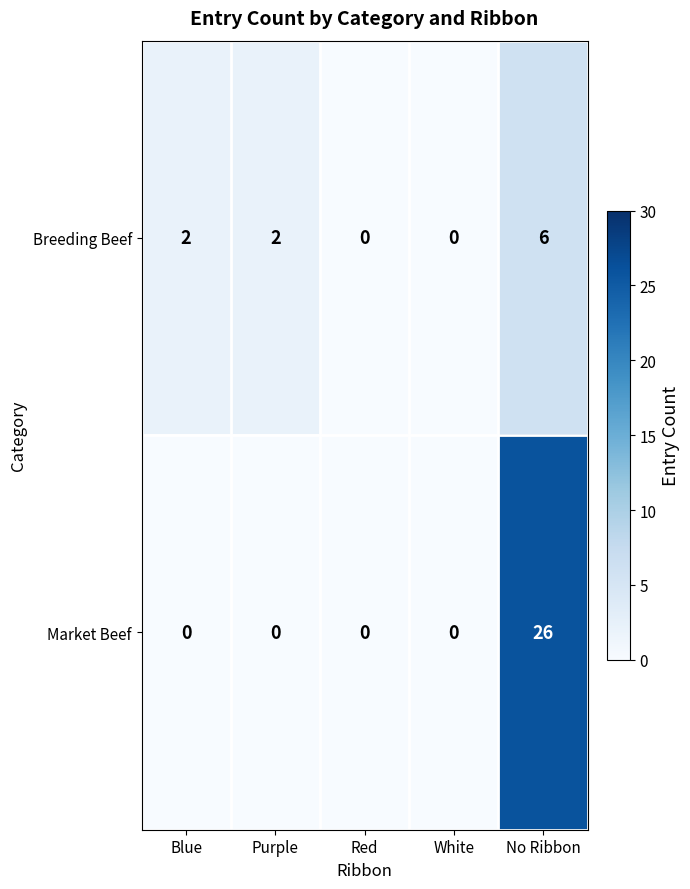

What is the difference between the maximum and minimum values in the Market Beef series?

26